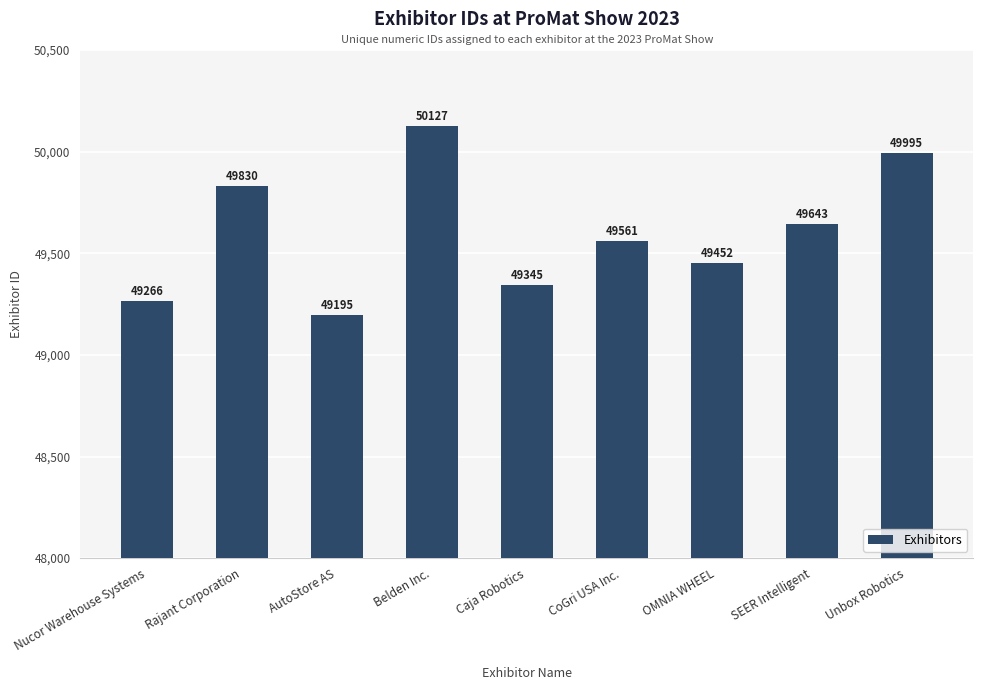

What is the change in value from Belden Inc. to OMNIA WHEEL?

-675